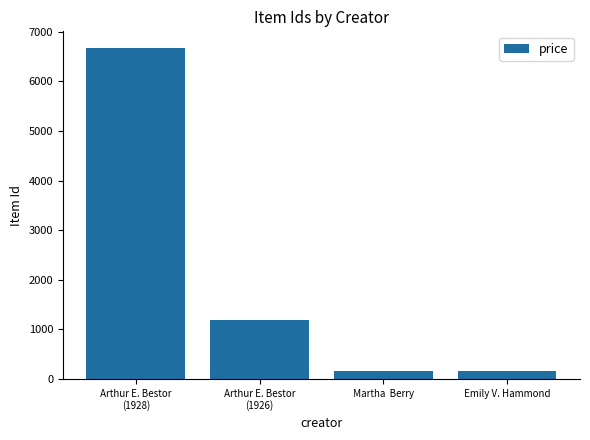

What is the sum of the values at  Emily V. Hammond  and  Arthur E. Bestor 
(1926)?

1340